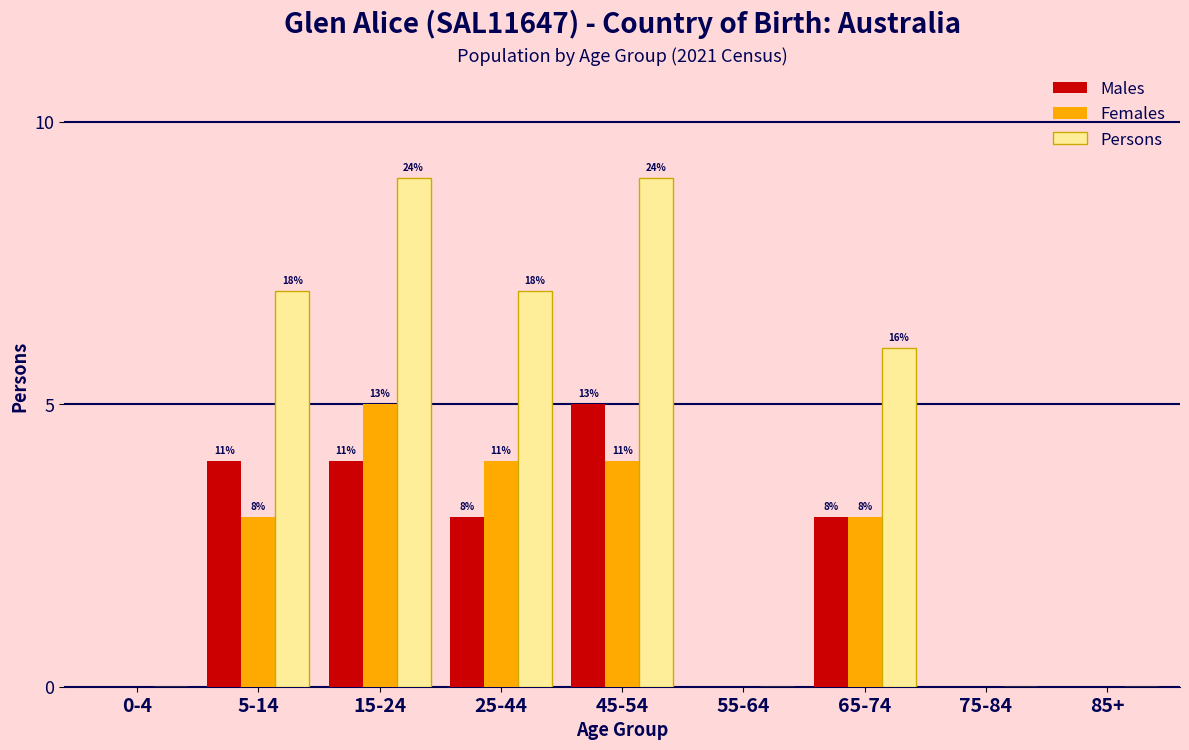

What are all the series names shown in the legend?

Males, Females, Persons